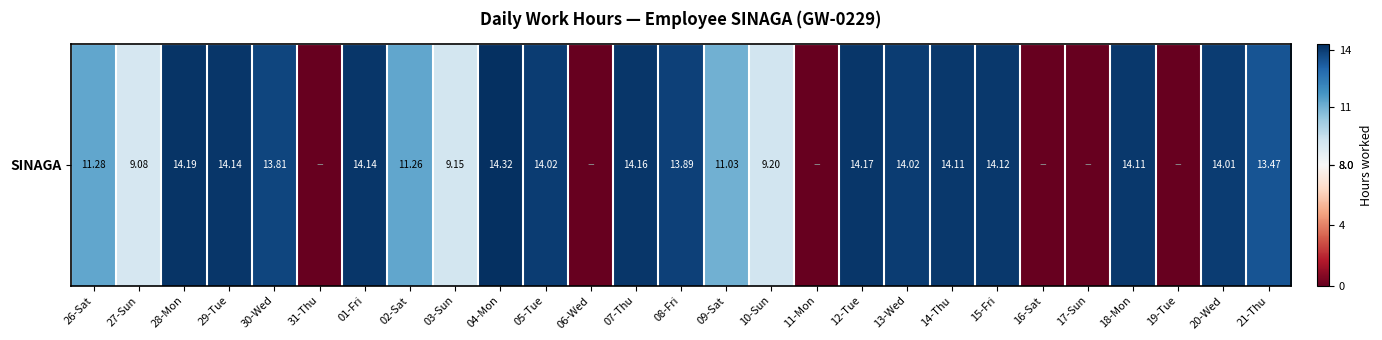

Which has a higher value, 14-Thu or 09-Sat?

14-Thu